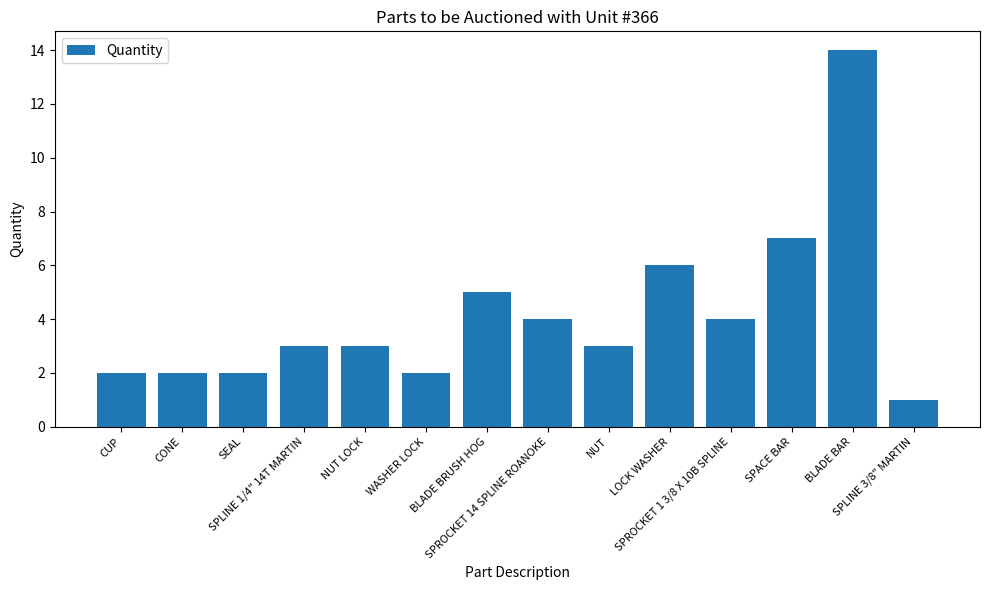

Reading left to right, what are all the values shown in this chart?

CUP=2	CONE=2	SEAL=2	SPLINE 1/4" 14T MARTIN=3	NUT LOCK=3	WASHER LOCK=2	BLADE BRUSH HOG=5	SPROCKET 14 SPLINE ROANOKE=4	NUT=3	LOCK WASHER=6	SPROCKET 1 3/8 X 10B SPLINE=4	SPACE BAR=7	BLADE BAR=14	SPLINE 3/8" MARTIN=1